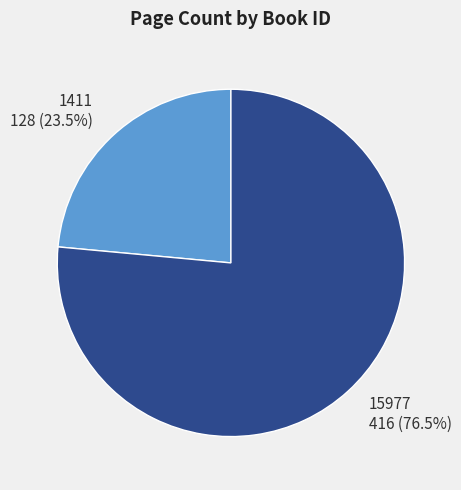

Between 1411 and 15977, which is larger?

15977